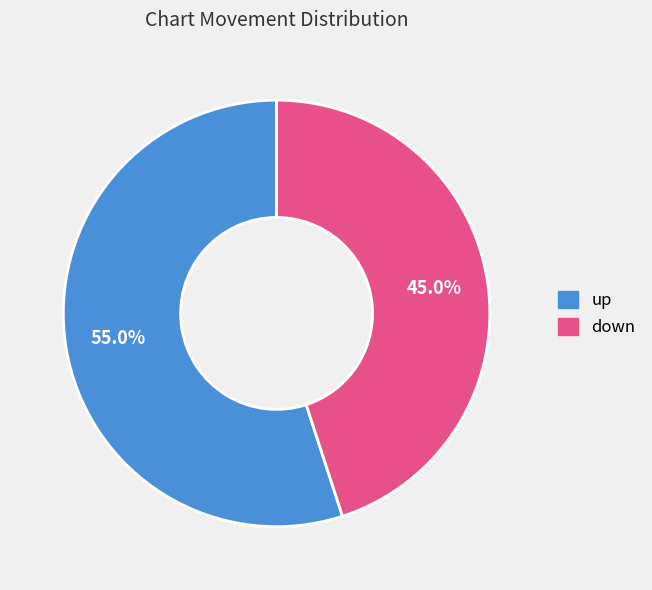

Which slice is the smallest?

down